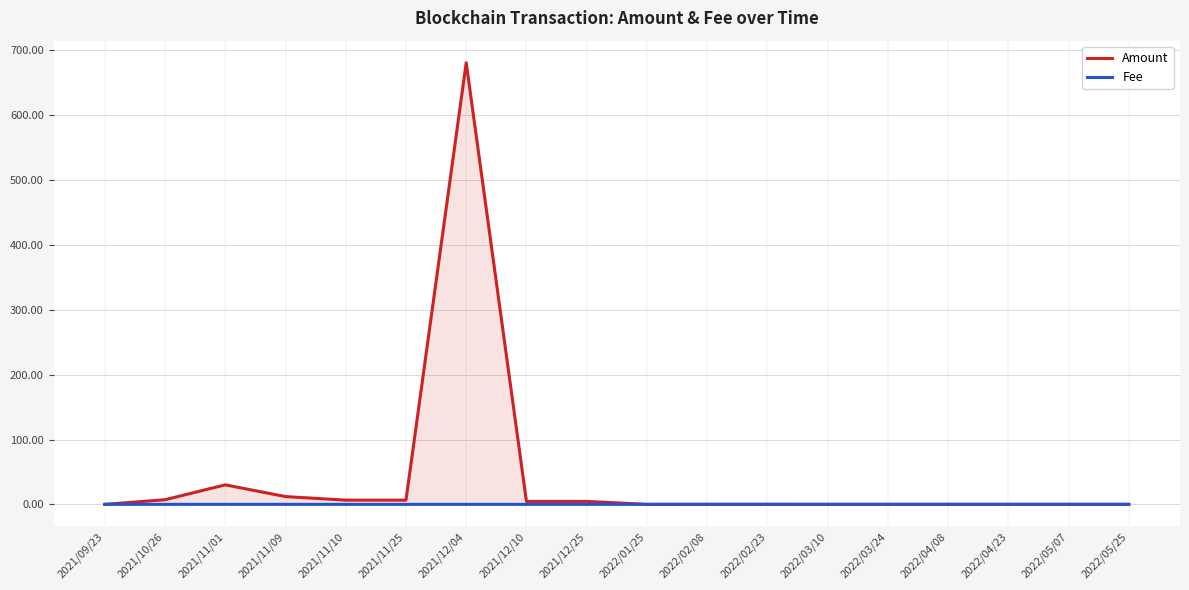

What is the difference between the highest and lowest values at 2022/02/23?

0.1